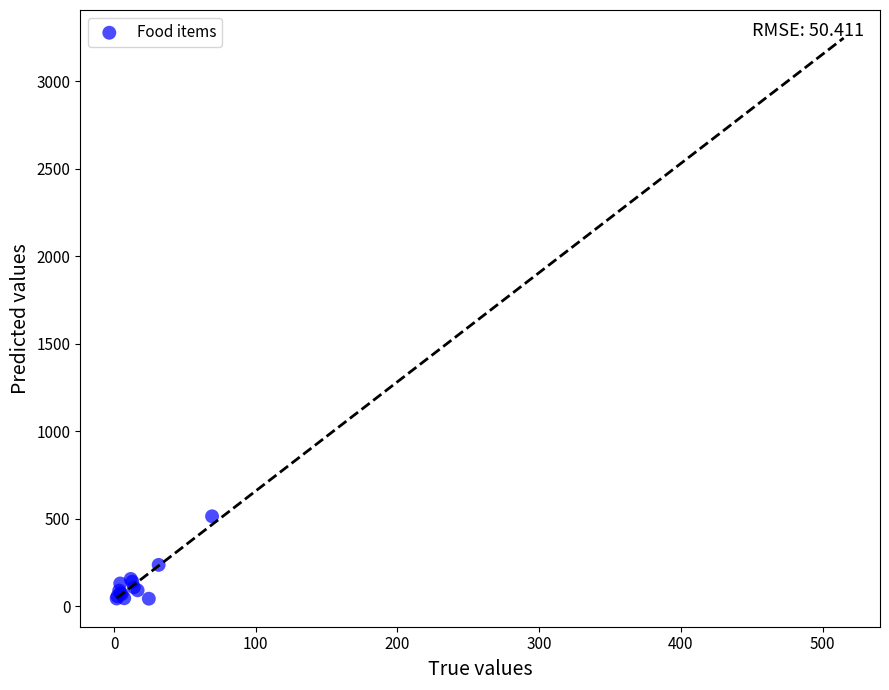

What Y value in the scatter plot is closest to 279?

237.2